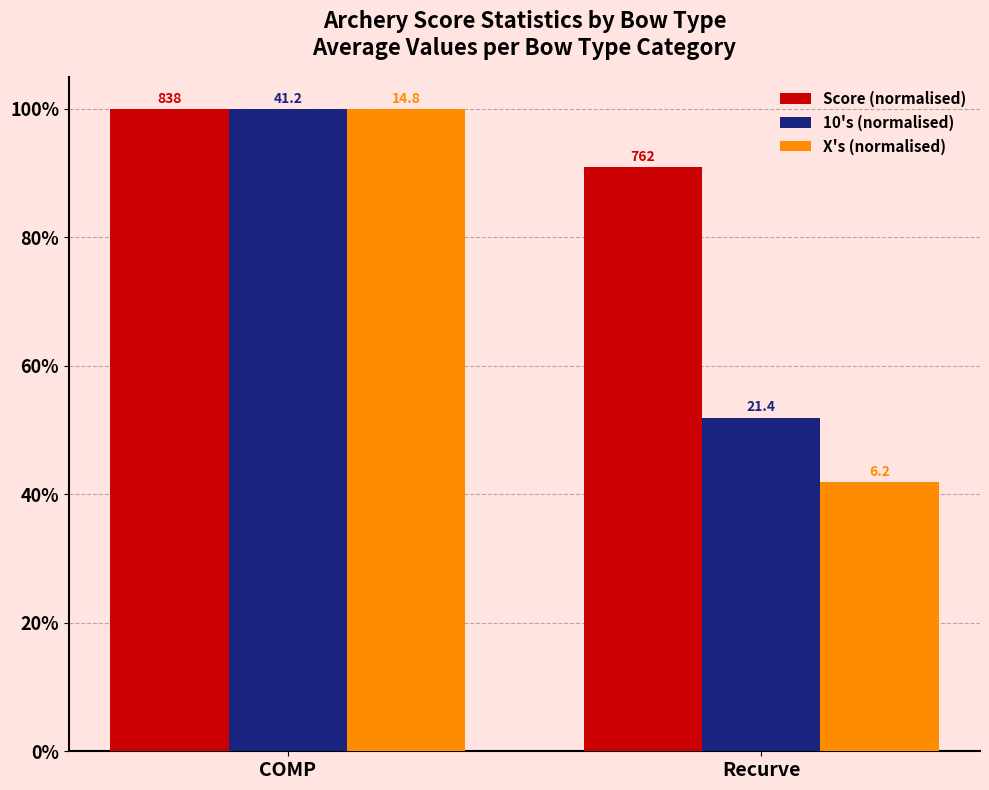

What are all the series names shown in the legend?

Score (normalised), 10's (normalised), X's (normalised)